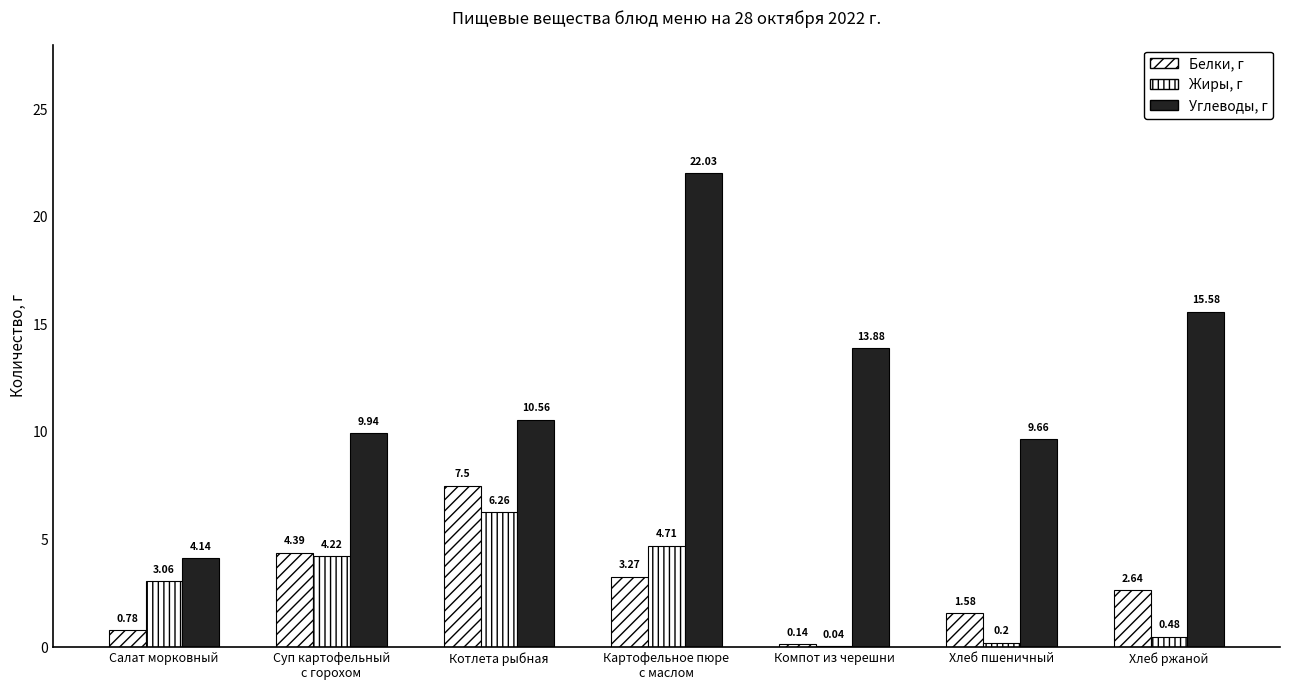

Where is Жиры, г nearest to the value 3?

Салат морковный